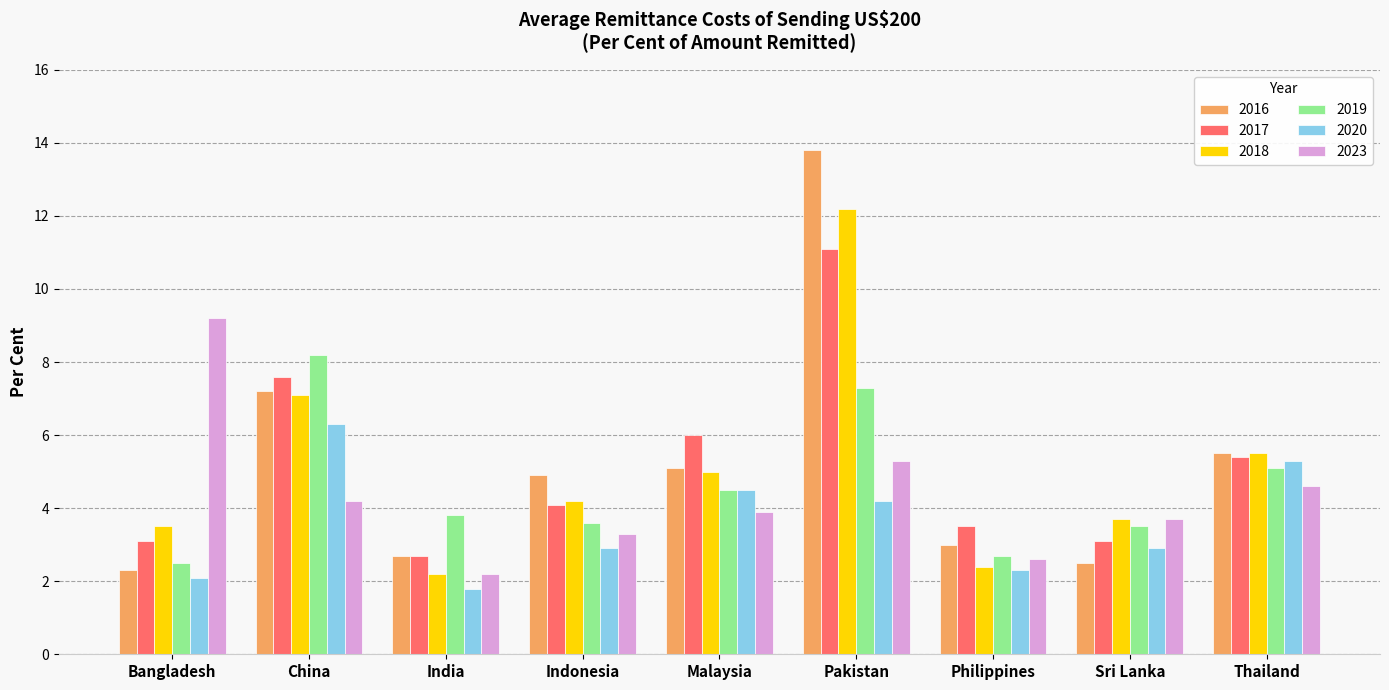

What are all the series names shown in the legend?

2016, 2017, 2018, 2019, 2020, 2023